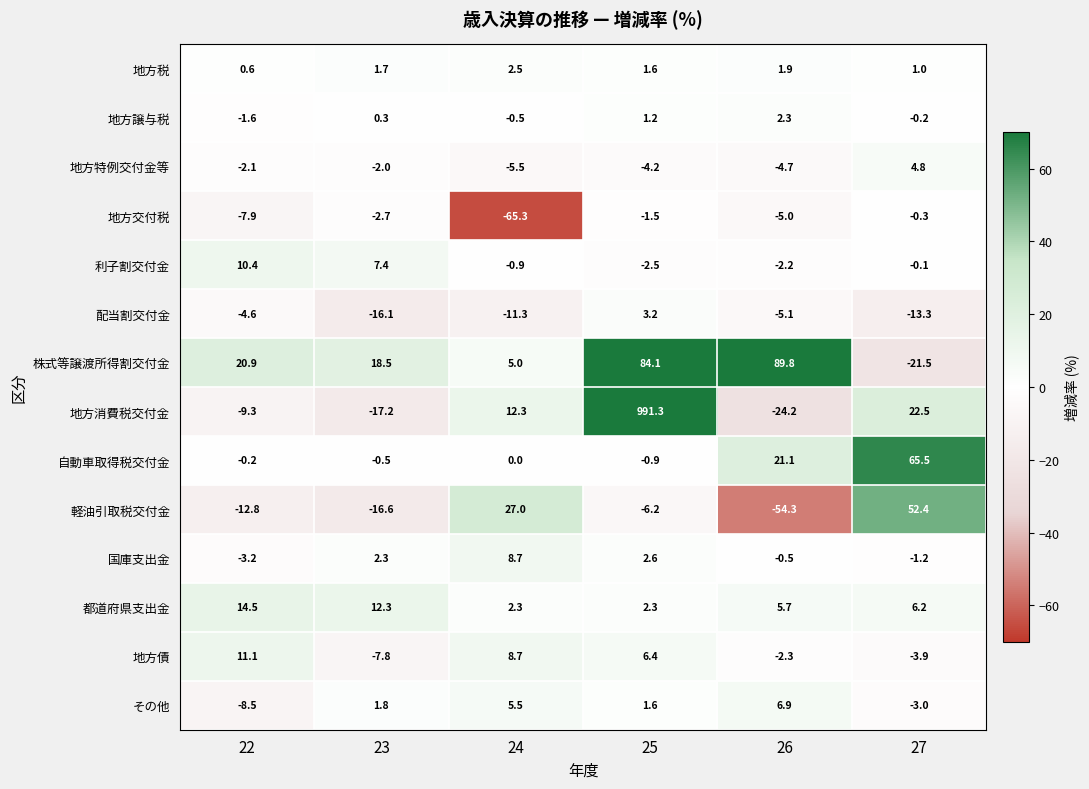

What is the smallest value displayed?

-65.3